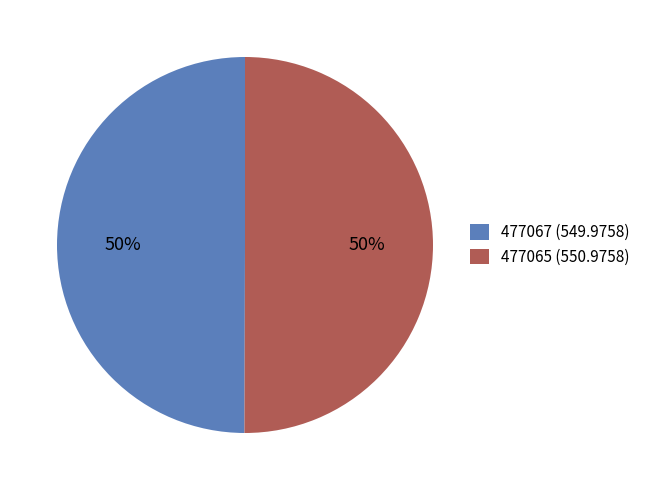

Do 477065 and 477067 together represent more than half of the pie?

Yes